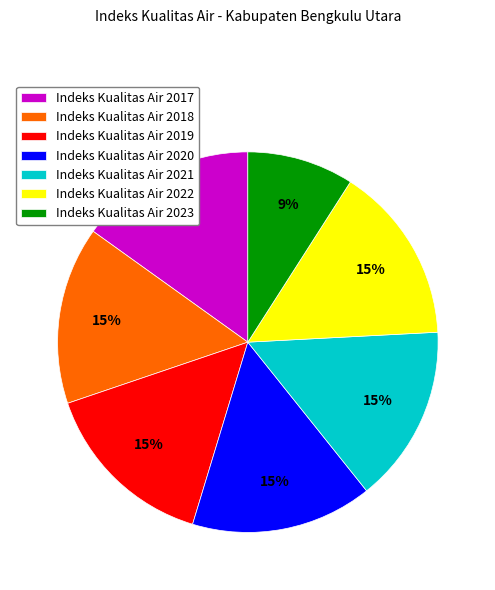

Combined, do Indeks Kualitas Air 2022 and Indeks Kualitas Air 2018 account for over 50%?

No